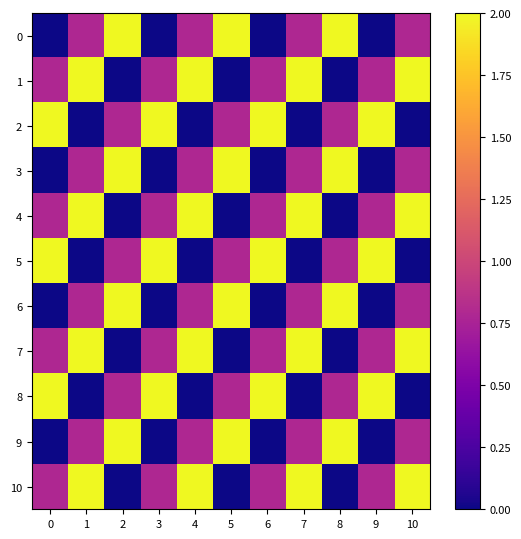

Reading right to left, list all the values displayed in this chart.

0: 10=0.8	9=0.0	8=2.0	7=0.8	6=0.0	5=2.0	4=0.8	3=0.0	2=2.0	1=0.8	0=0.0
1: 10=2.0	9=0.8	8=0.0	7=2.0	6=0.8	5=0.0	4=2.0	3=0.8	2=0.0	1=2.0	0=0.8
2: 10=0.0	9=2.0	8=0.8	7=0.0	6=2.0	5=0.8	4=0.0	3=2.0	2=0.8	1=0.0	0=2.0
3: 10=0.8	9=0.0	8=2.0	7=0.8	6=0.0	5=2.0	4=0.8	3=0.0	2=2.0	1=0.8	0=0.0
4: 10=2.0	9=0.8	8=0.0	7=2.0	6=0.8	5=0.0	4=2.0	3=0.8	2=0.0	1=2.0	0=0.8
5: 10=0.0	9=2.0	8=0.8	7=0.0	6=2.0	5=0.8	4=0.0	3=2.0	2=0.8	1=0.0	0=2.0
6: 10=0.8	9=0.0	8=2.0	7=0.8	6=0.0	5=2.0	4=0.8	3=0.0	2=2.0	1=0.8	0=0.0
7: 10=2.0	9=0.8	8=0.0	7=2.0	6=0.8	5=0.0	4=2.0	3=0.8	2=0.0	1=2.0	0=0.8
8: 10=0.0	9=2.0	8=0.8	7=0.0	6=2.0	5=0.8	4=0.0	3=2.0	2=0.8	1=0.0	0=2.0
9: 10=0.8	9=0.0	8=2.0	7=0.8	6=0.0	5=2.0	4=0.8	3=0.0	2=2.0	1=0.8	0=0.0
10: 10=2.0	9=0.8	8=0.0	7=2.0	6=0.8	5=0.0	4=2.0	3=0.8	2=0.0	1=2.0	0=0.8